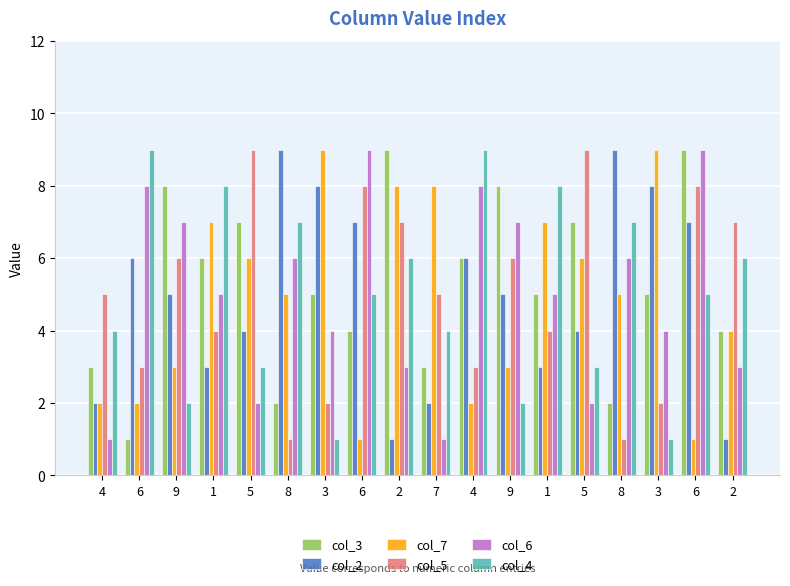

Which category has the highest value in the col_2 series?

8